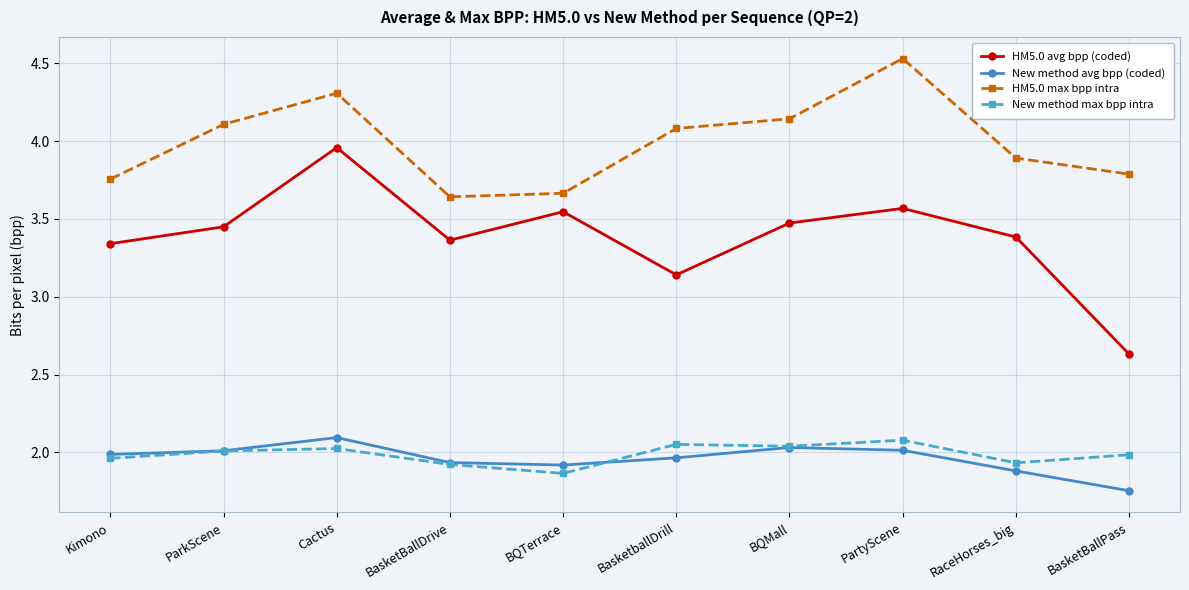

At how many categories does at least one series exceed 2?

10